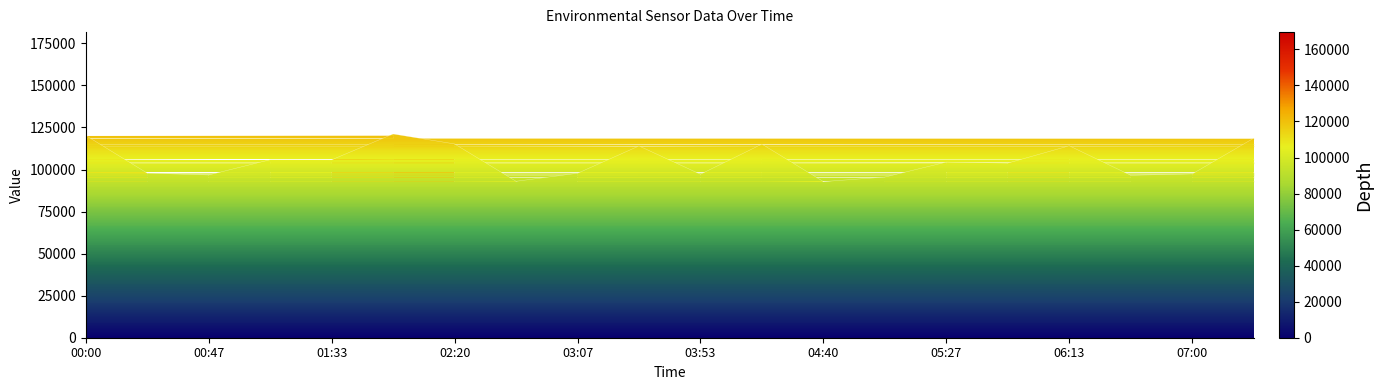

What is the minimum value shown in the chart?

92818